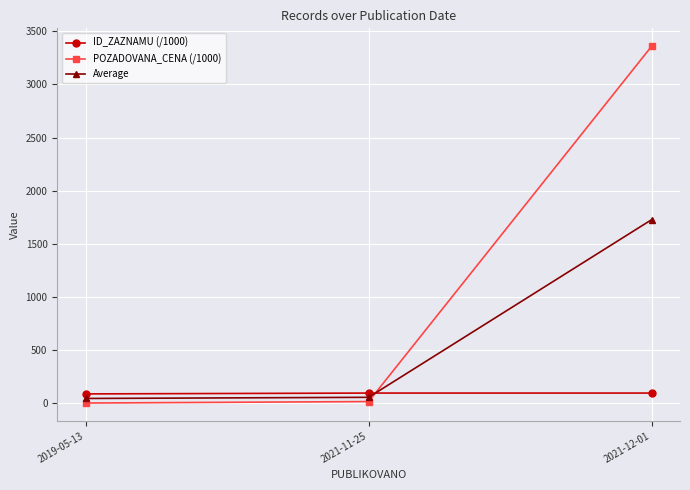

Is it true that ID_ZAZNAMU (/1000) equals 95.8 at 2021-12-01?

True